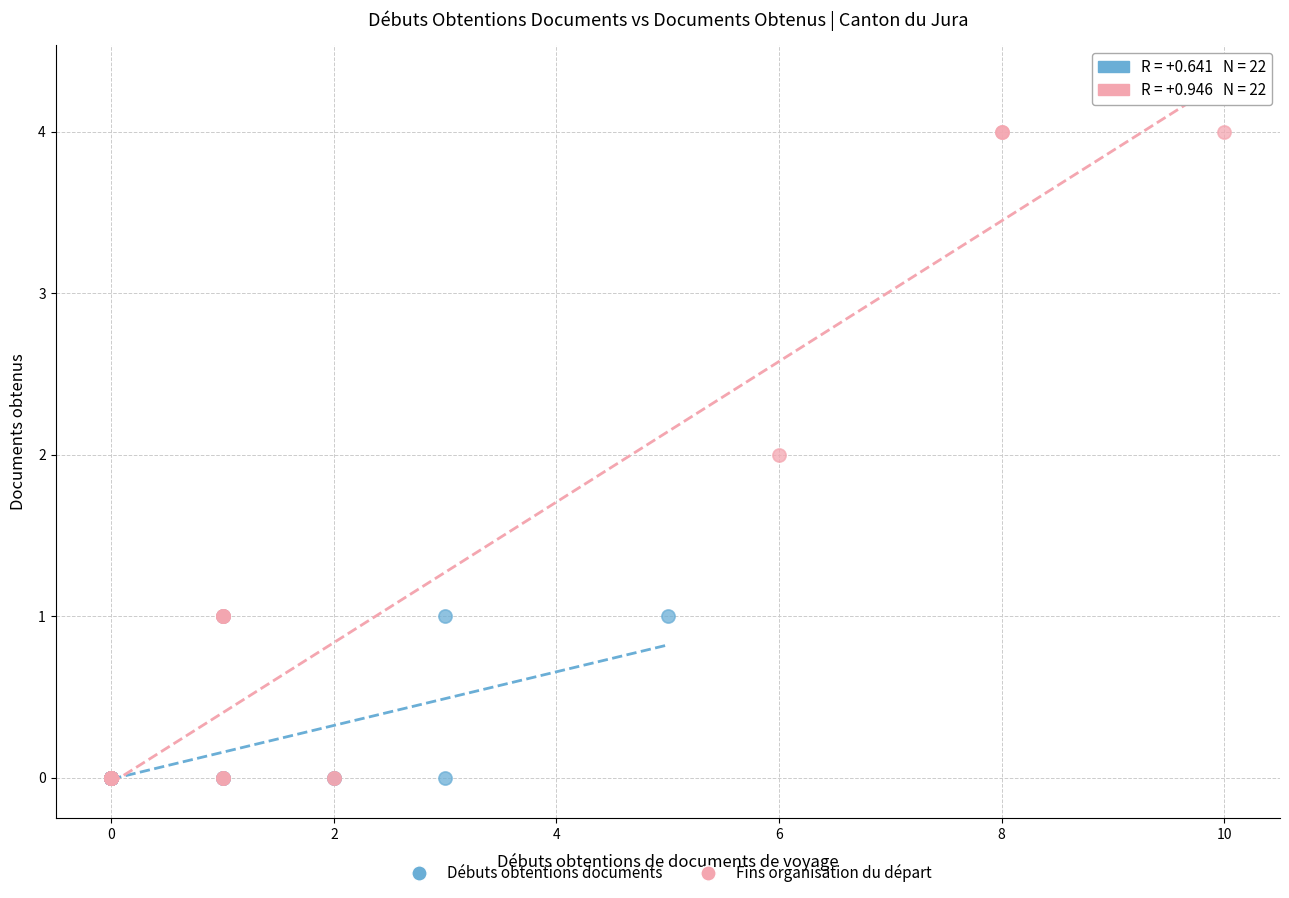

What are all the series names shown in the legend?

Débuts obtentions documents, Fins organisation du départ